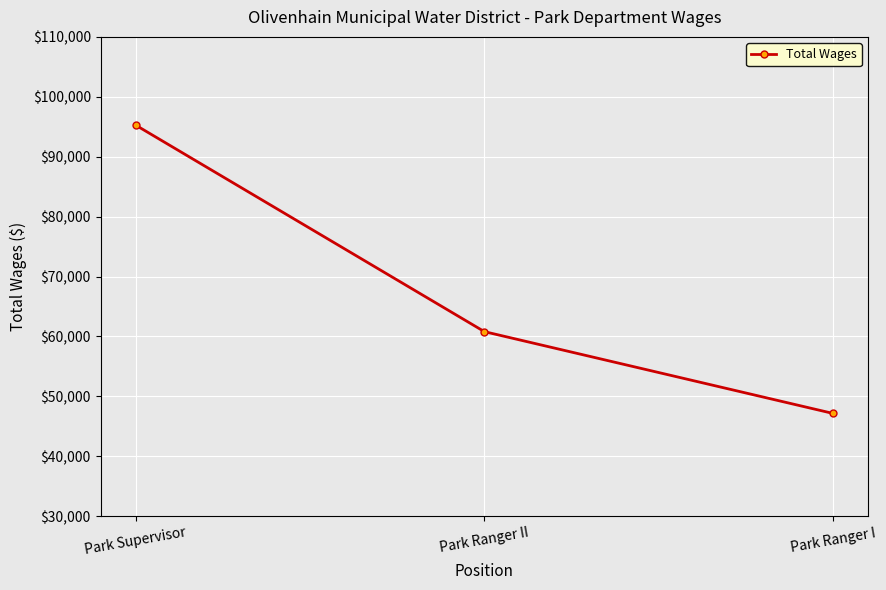

The value at Park Ranger II is 60798. True or false?

True